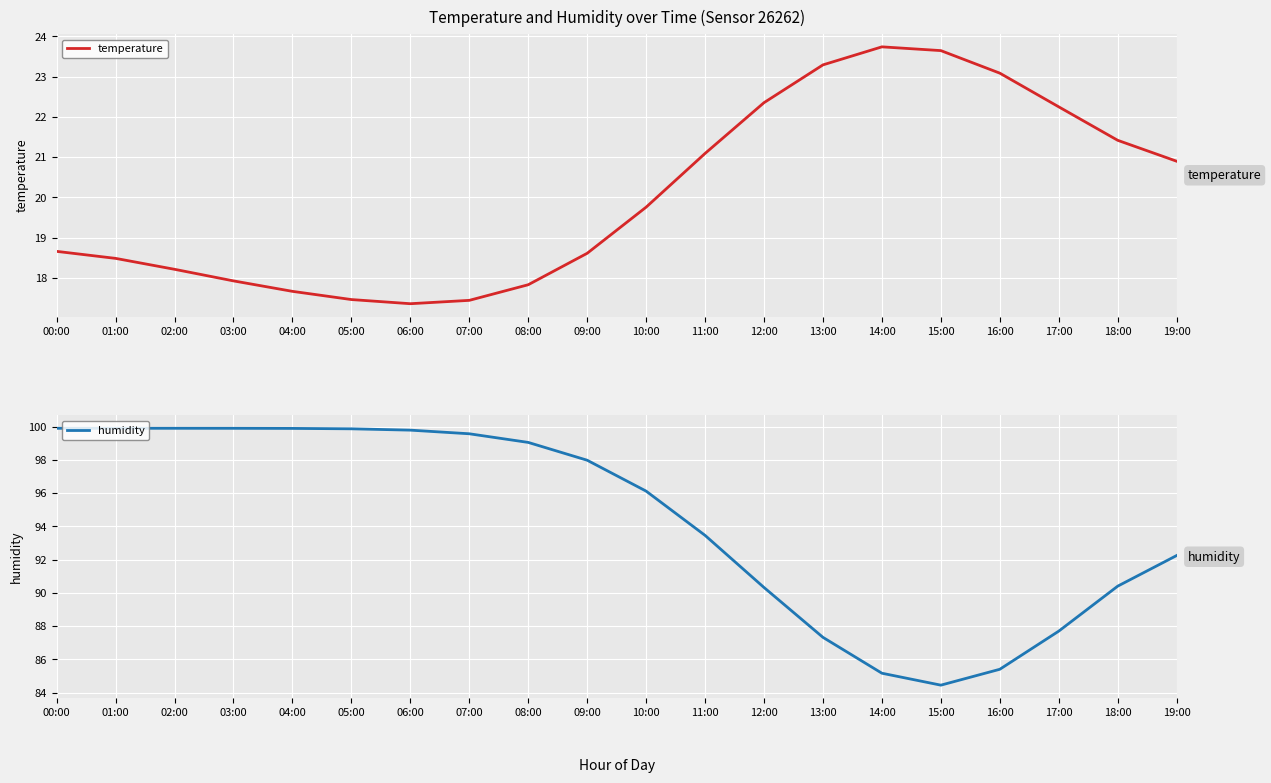

True or false: humidity has a value of 55.3 at 16:00.

False